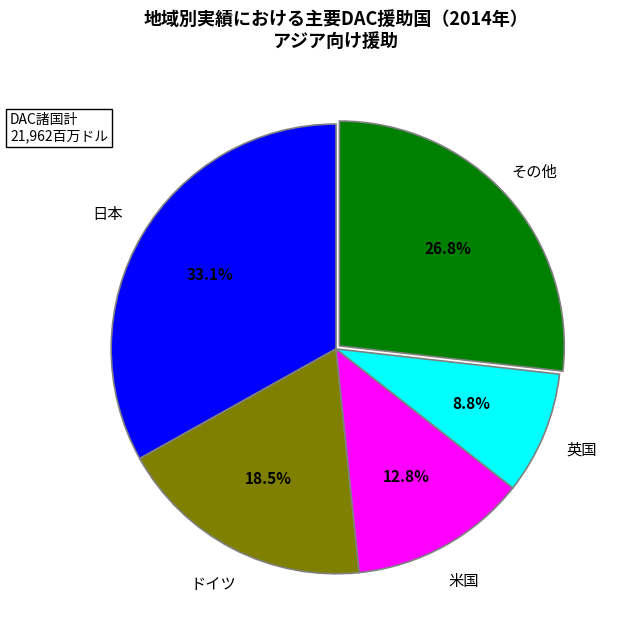

How many segments does this pie chart have?

5